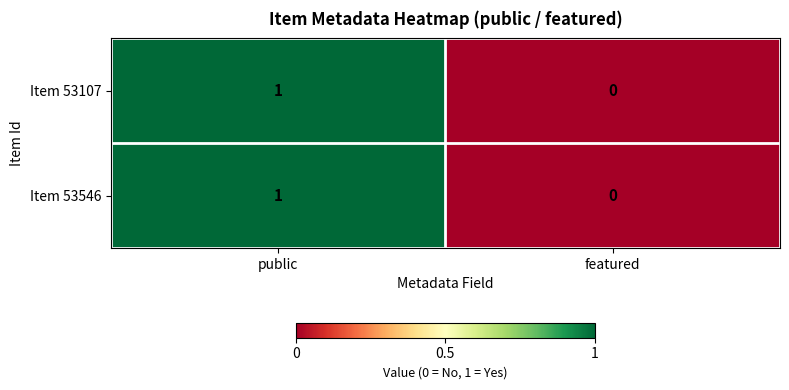

Which category has the highest value across all series?

public